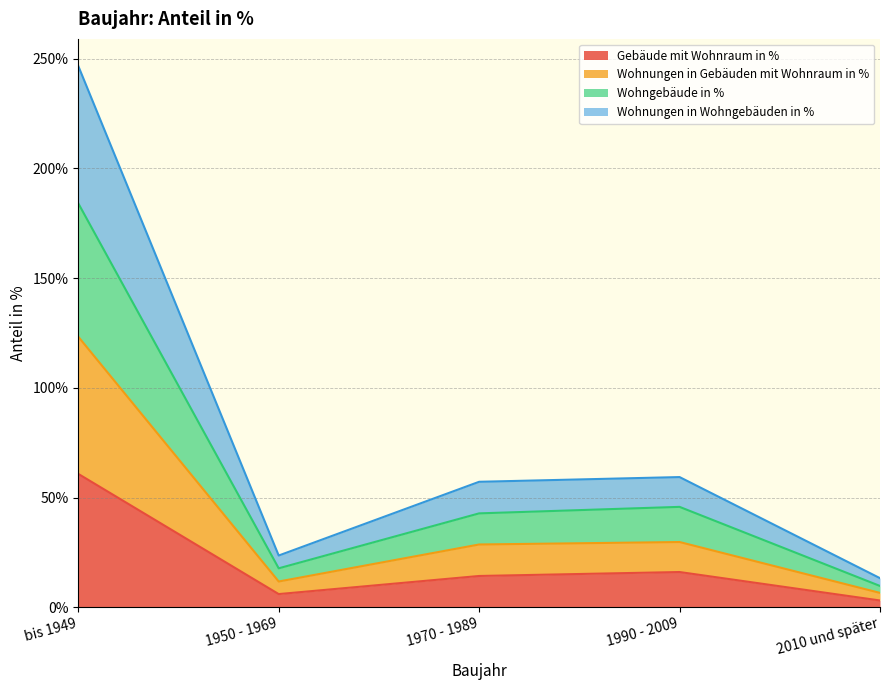

What is the difference between the highest and lowest values at 1970 - 1989?

42.9